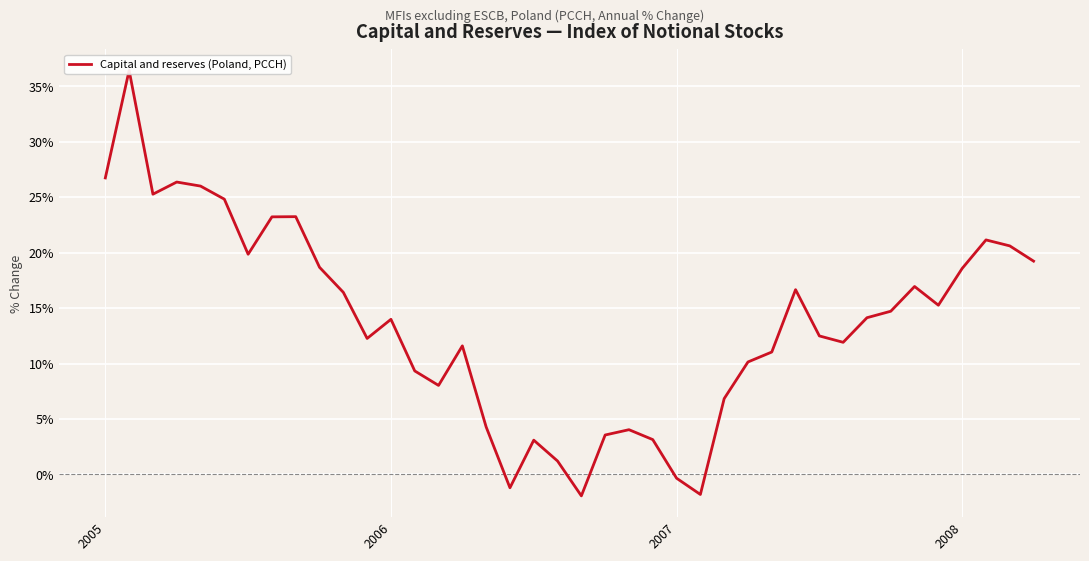

Which has a higher value, 15 or 4?

4